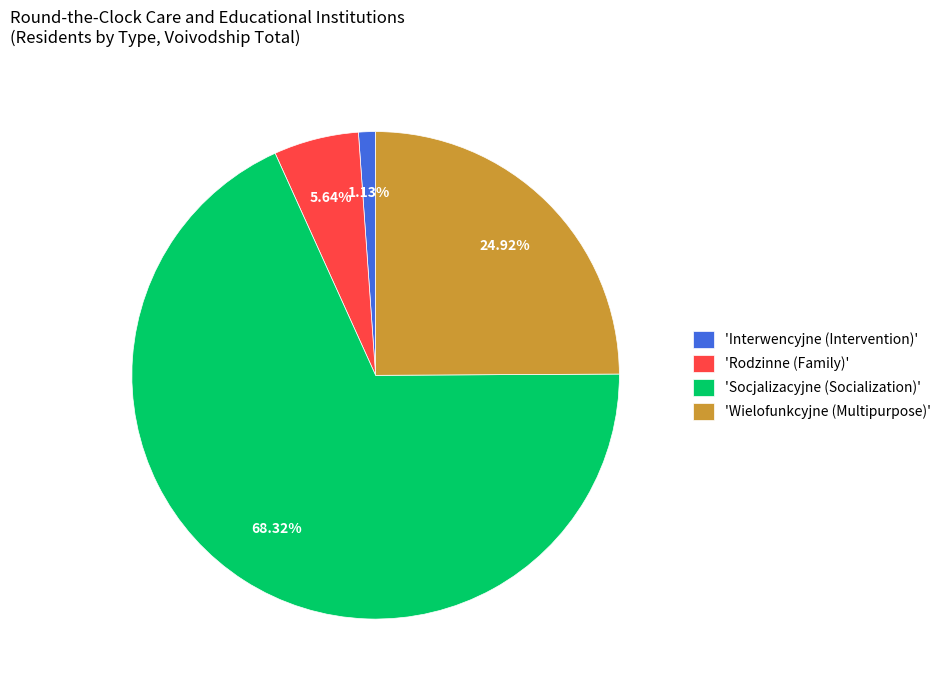

Between 'Wielofunkcyjne (Multipurpose)' and 'Rodzinne (Family)', which is larger?

'Wielofunkcyjne (Multipurpose)'